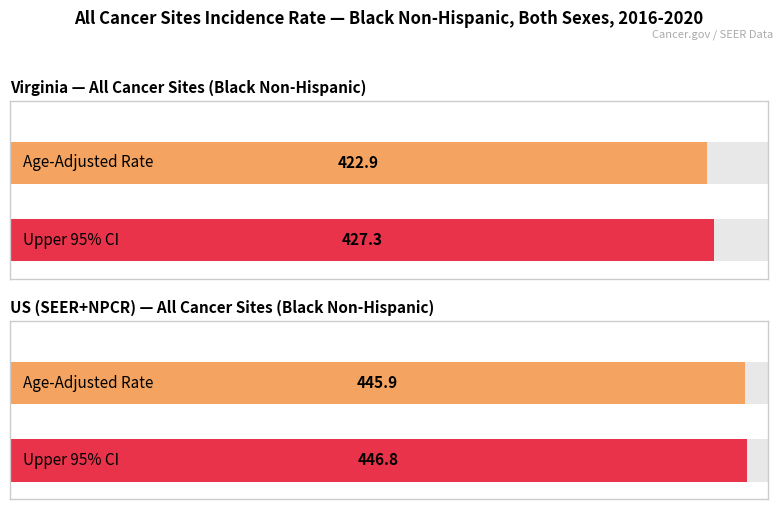

How many data points does each series have?

2